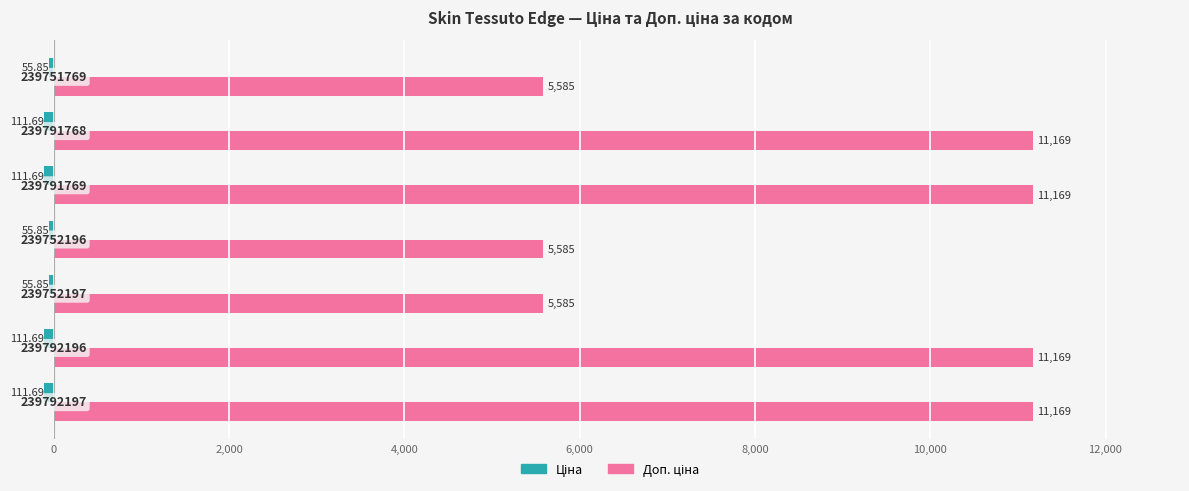

What is the sum of all Ціна values?

-614.3